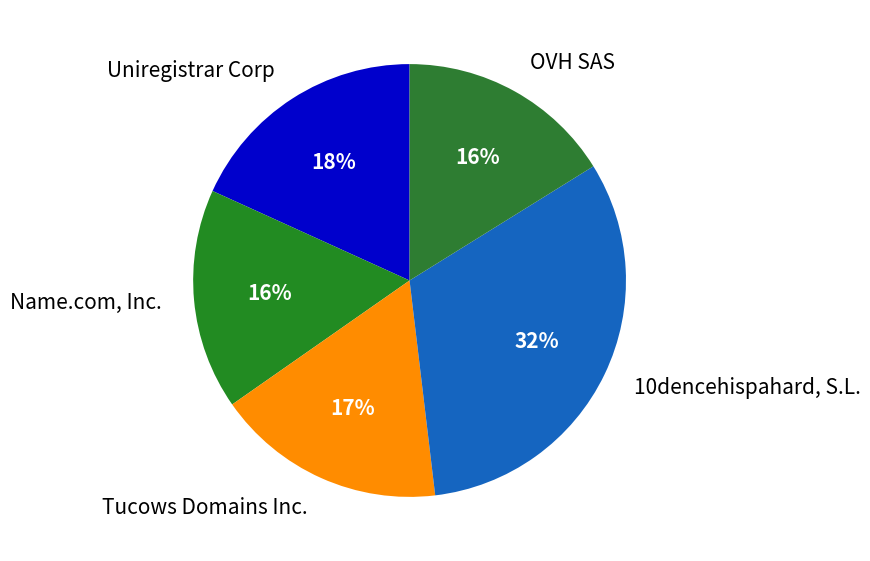

How many slices are in this pie chart?

5